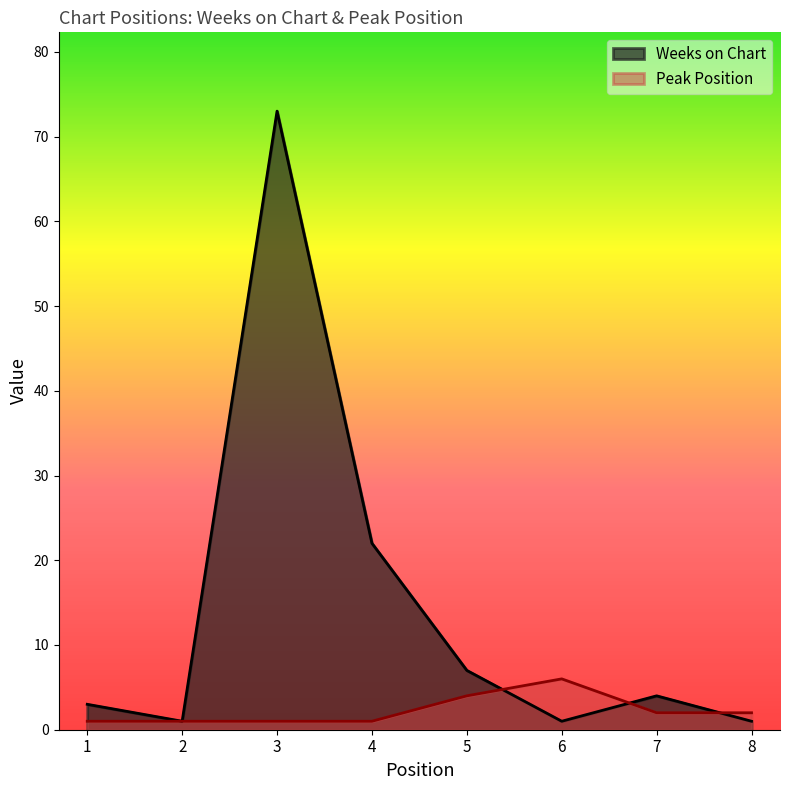

Which series ends up on top after the final intersection of Peak Position and Weeks on Chart?

Peak Position